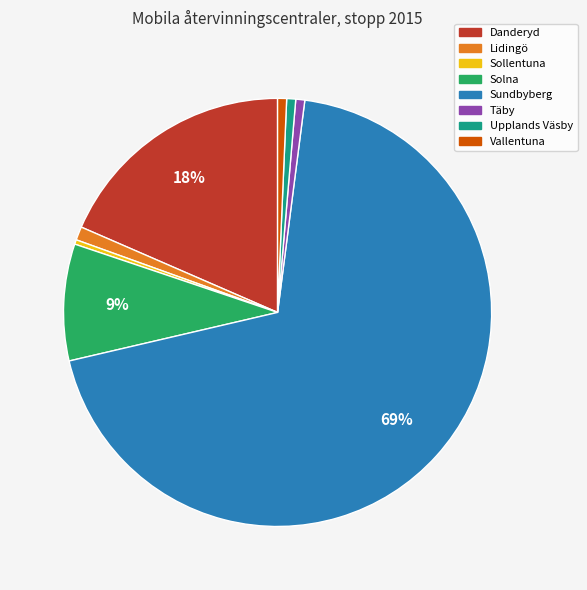

True or false: Sollentuna accounts for 10% of the total.

False